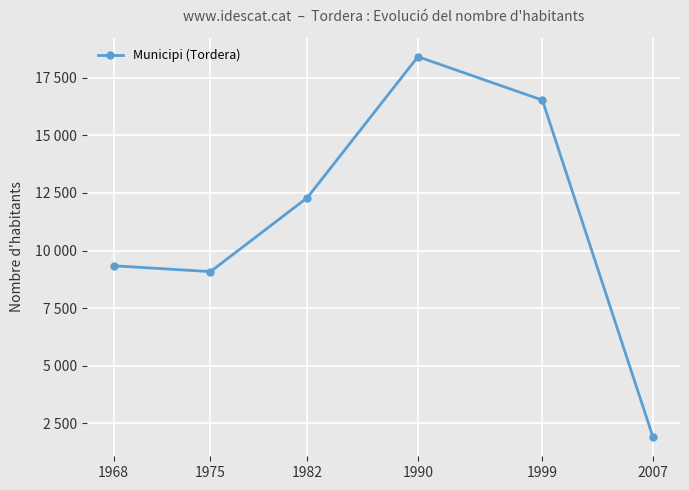

Which label corresponds to the smallest value in the chart?

2007